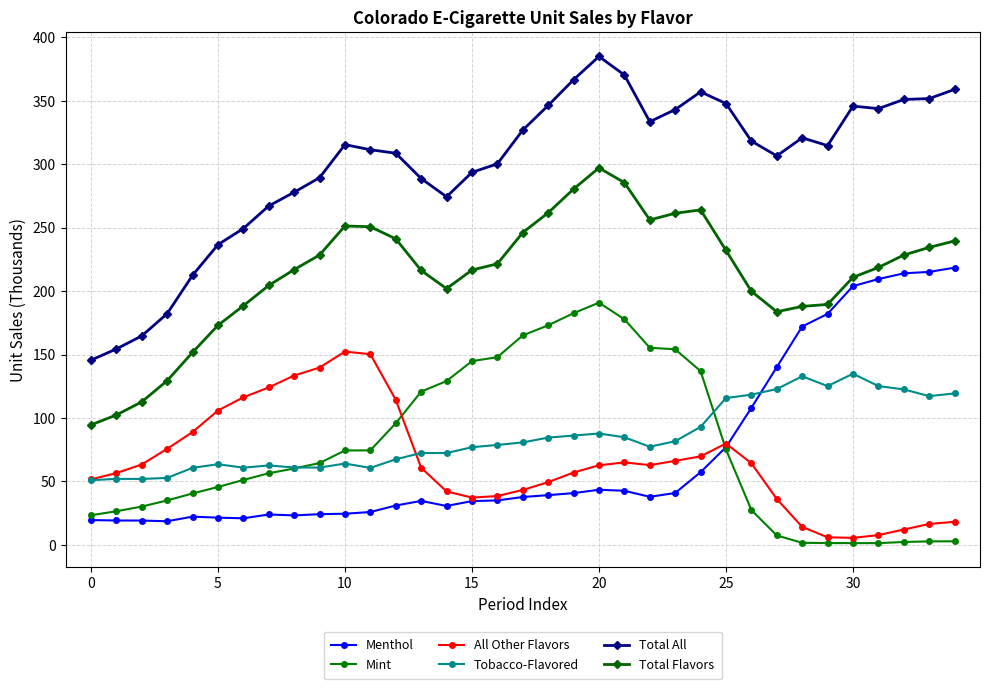

What is the maximum value for All Other Flavors?

152.4